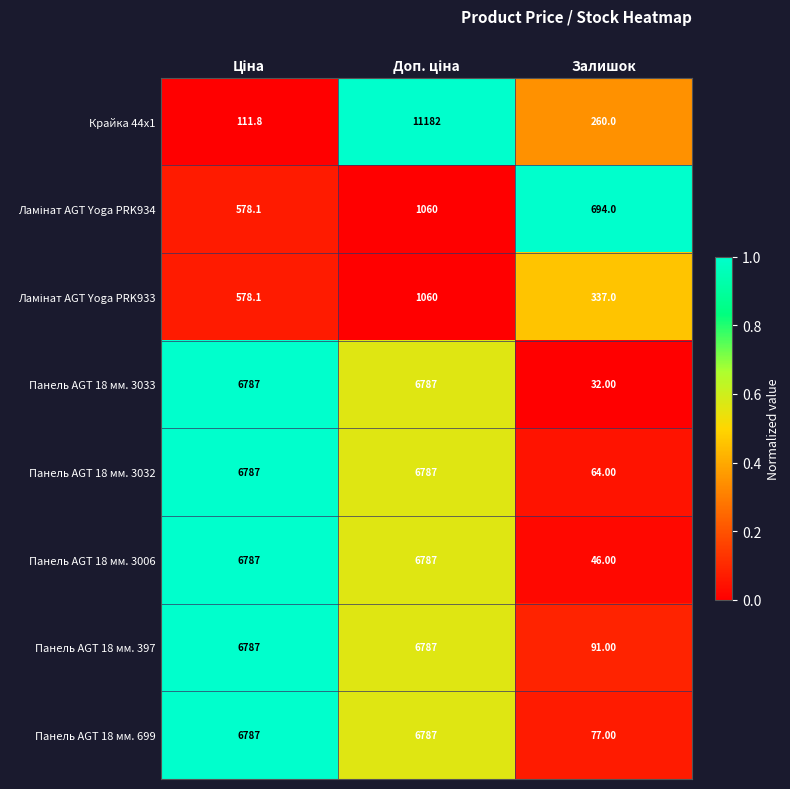

At which category does the chart reach its minimum across all series?

Залишок